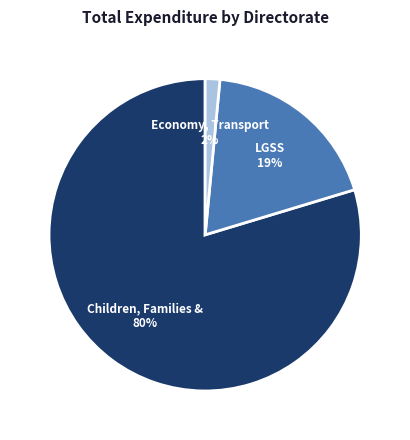

Is there a majority slice in this chart?

Yes